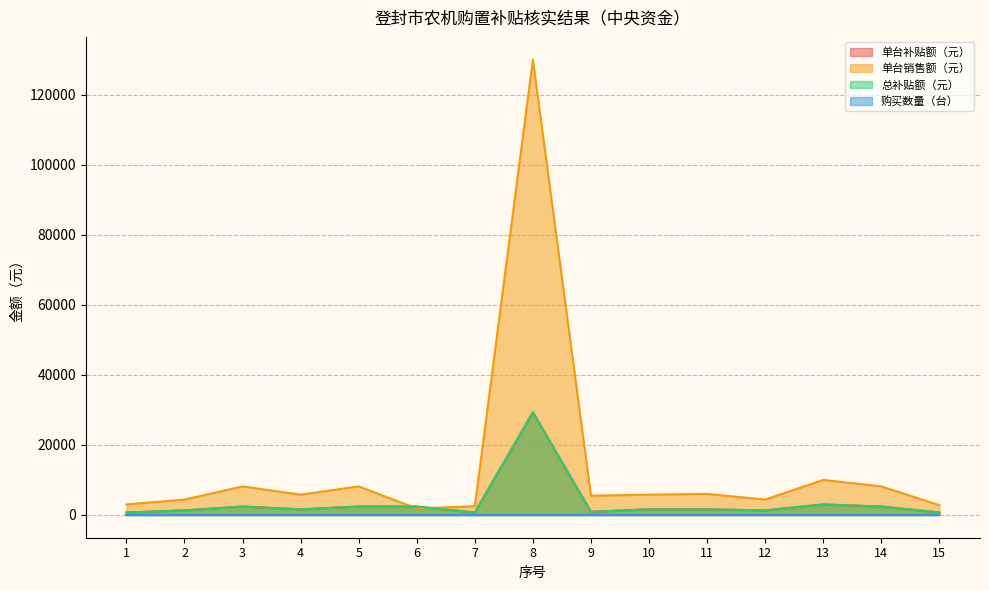

Is it true that 单台补贴额（元） equals 1164 at 13?

False